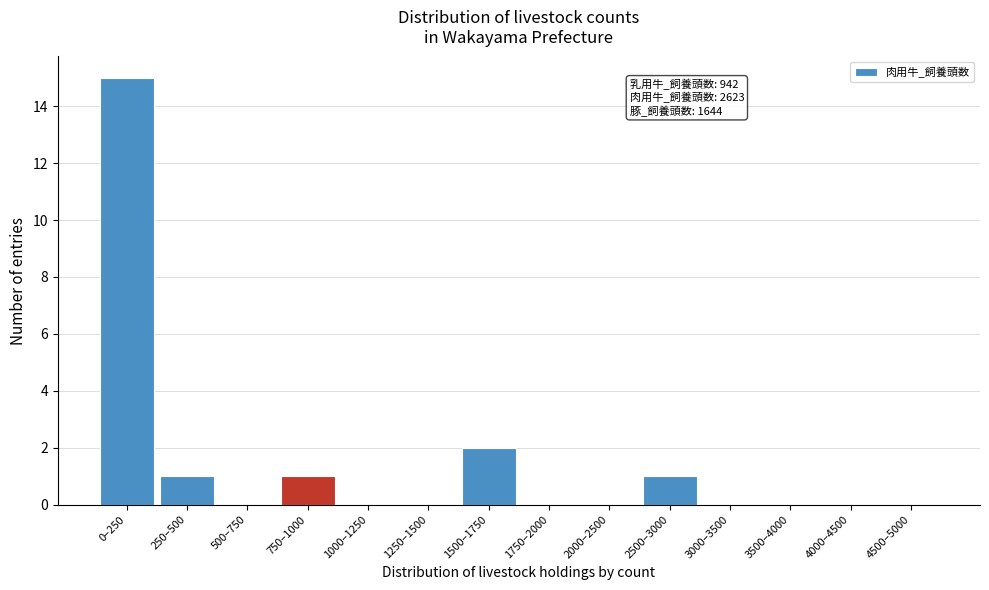

Reading left to right, what are all the values shown in this chart?

0–250=15	250–500=1	500–750=0	750–1000=1	1000–1250=0	1250–1500=0	1500–1750=2	1750–2000=0	2000–2500=0	2500–3000=1	3000–3500=0	3500–4000=0	4000–4500=0	4500–5000=0